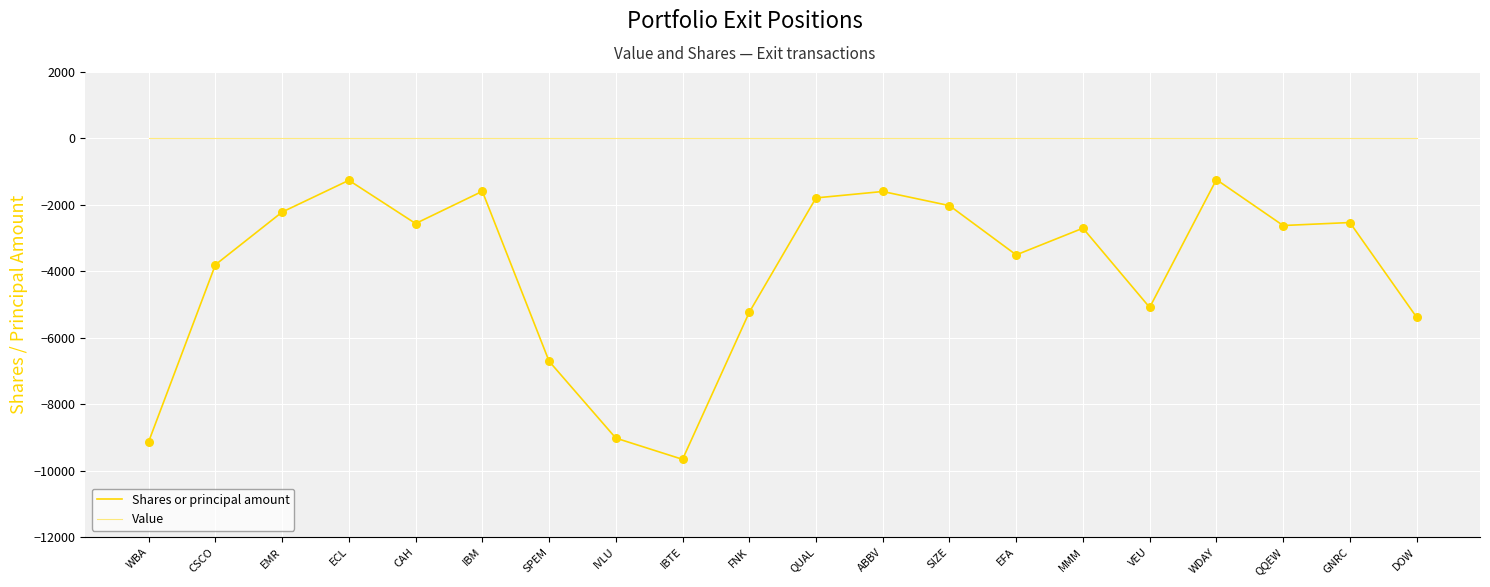

Which series has the largest total across all categories?

Value